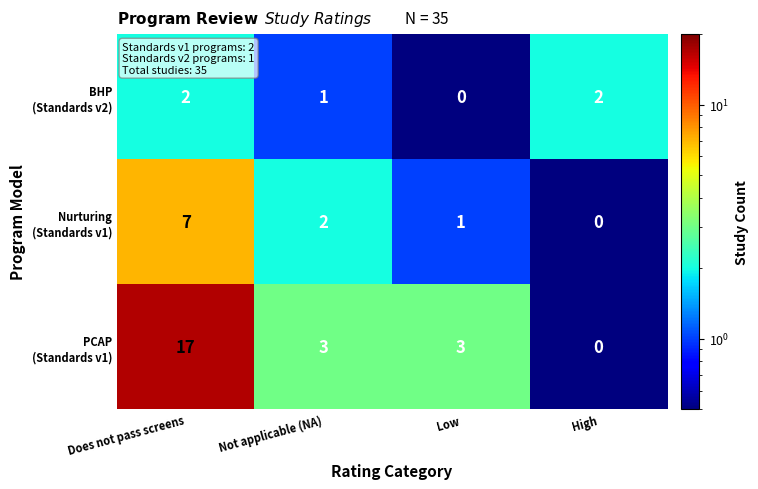

What is the spread (max minus min) of values at Does not pass screens?

15